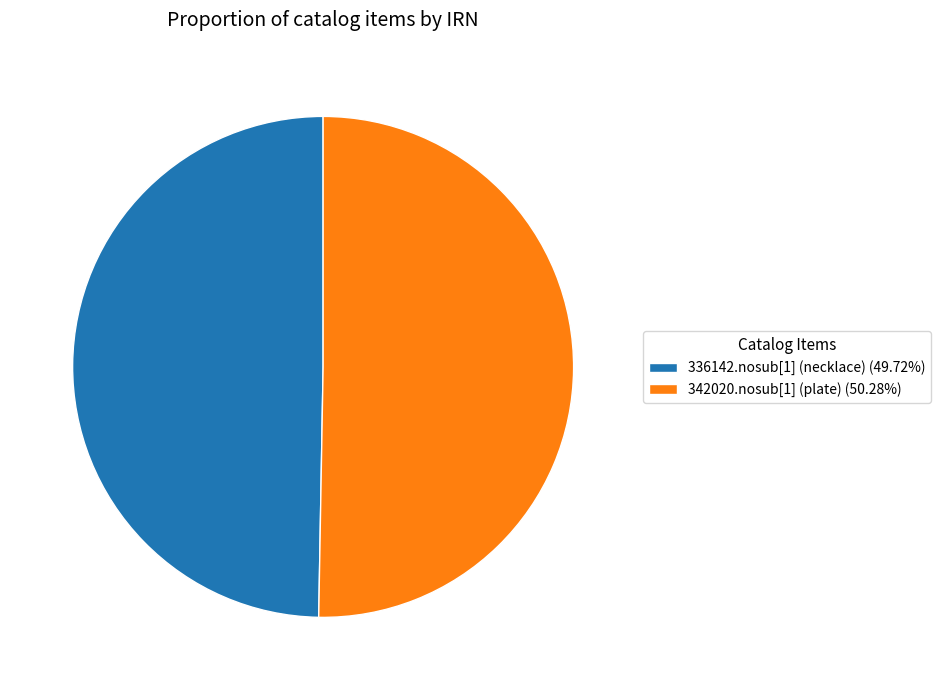

How many segments does this pie chart have?

2